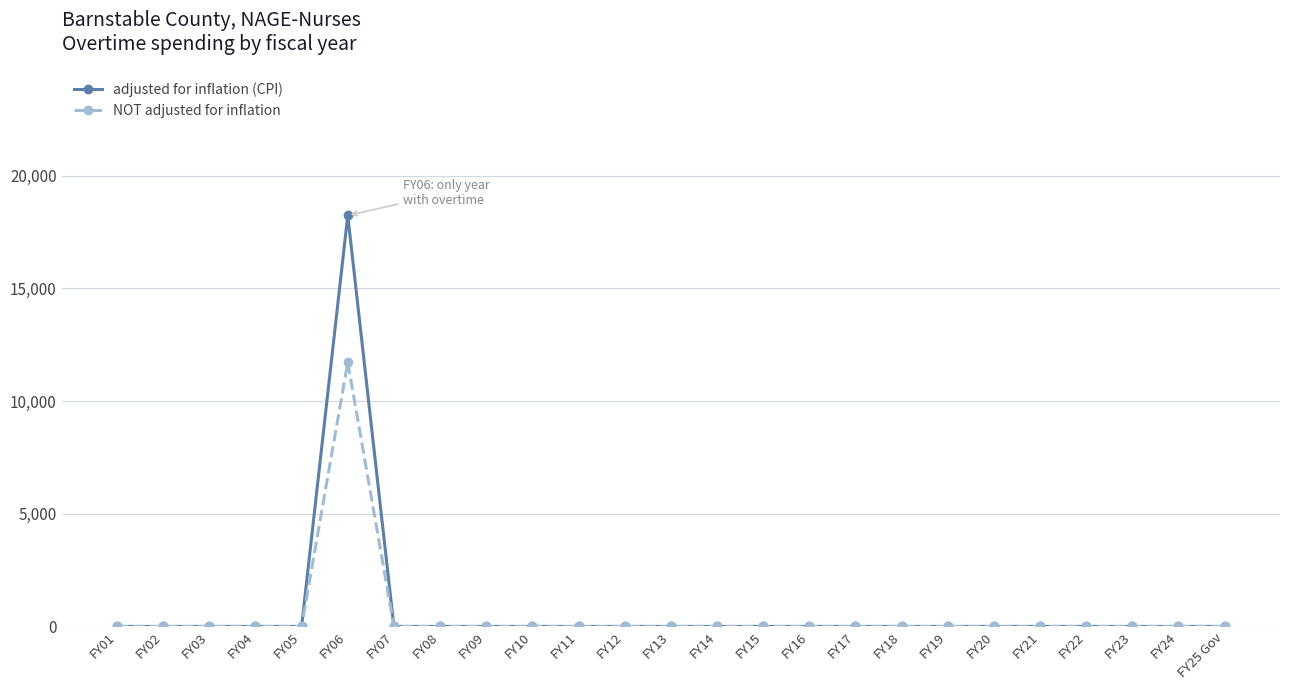

True or false: adjusted for inflation (CPI) has more than 0 points higher than both neighbors.

True